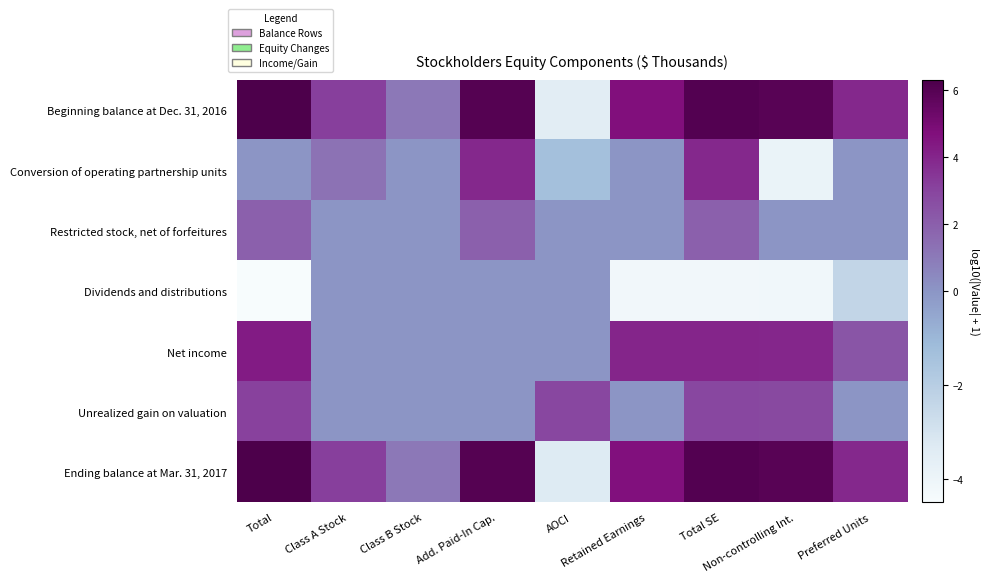

Rank the series by their maximum value, from highest to lowest.

Beginning balance at Dec. 31, 2016, Ending balance at Mar. 31, 2017, Net income, Conversion of operating partnership units, Unrealized gain on valuation, Restricted stock, net of forfeitures, Dividends and distributions